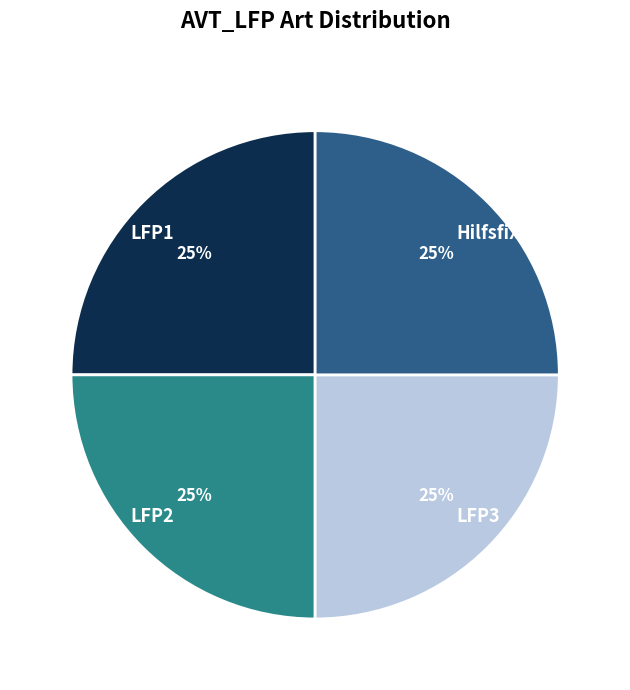

Does any single category account for the majority?

No